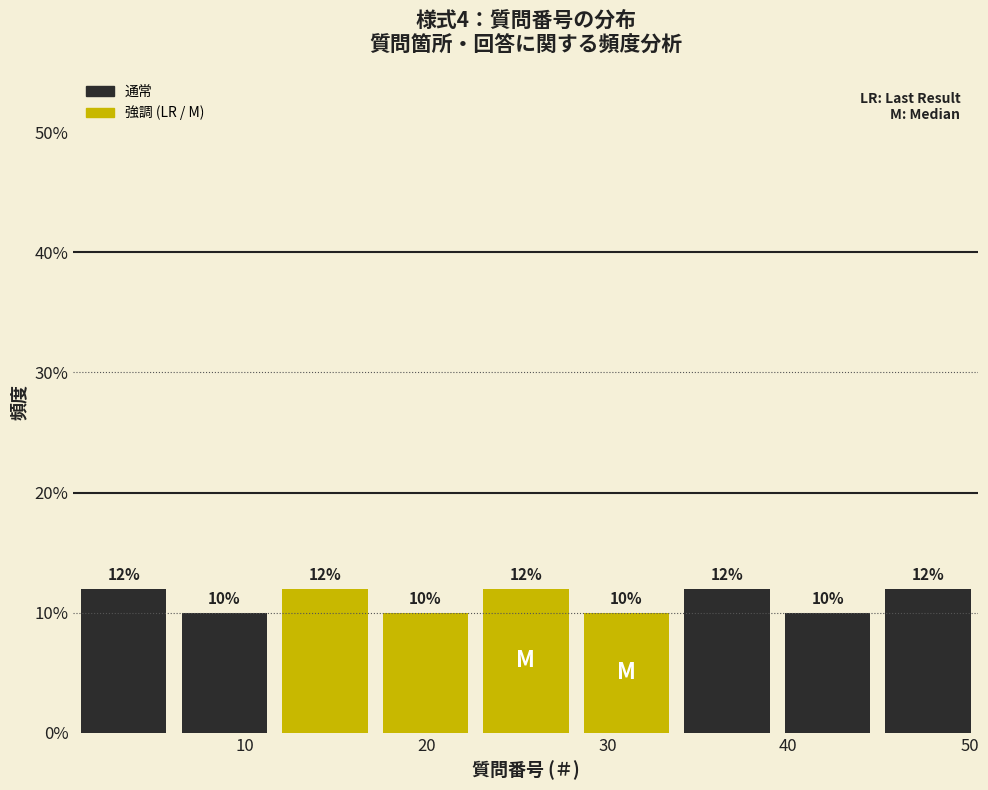

Reading left to right, transcribe this chart: for each bar, give the range it covers on the x-axis and its height. The bar edges are not printed on the chart, so give them approximately, as read against the axis.

1 to 6: 12
6 to 12: 10
12 to 17: 12
17 to 23: 10
23 to 28: 12
28 to 34: 10
34 to 39: 12
39 to 45: 10
45 to 51: 12